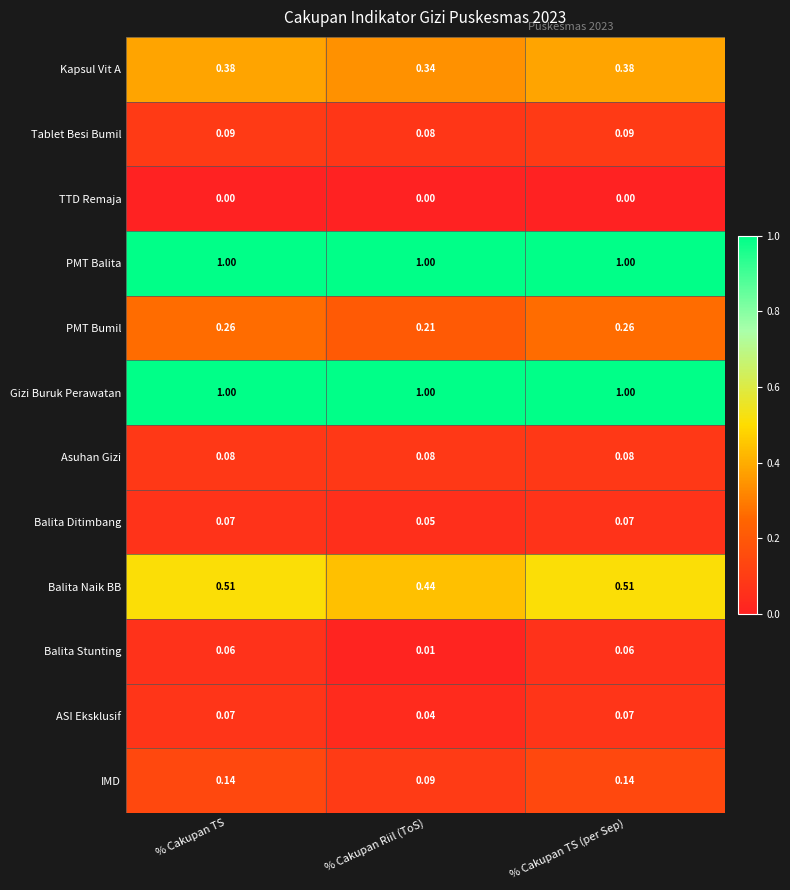

Which series has the widest spread of values?

Balita Naik BB